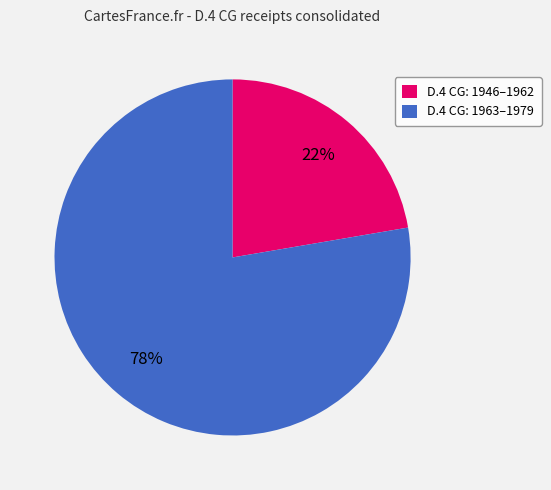

How many segments does this pie chart have?

2